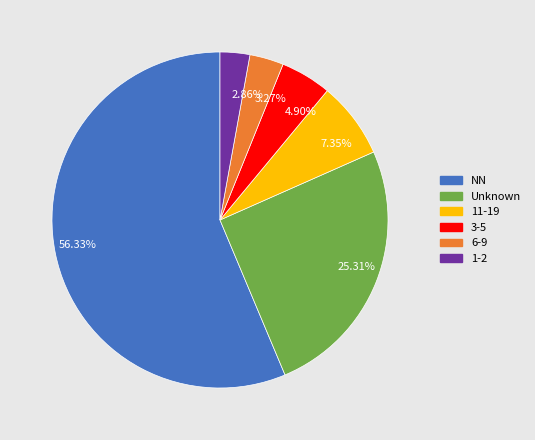

How many segments does this pie chart have?

6